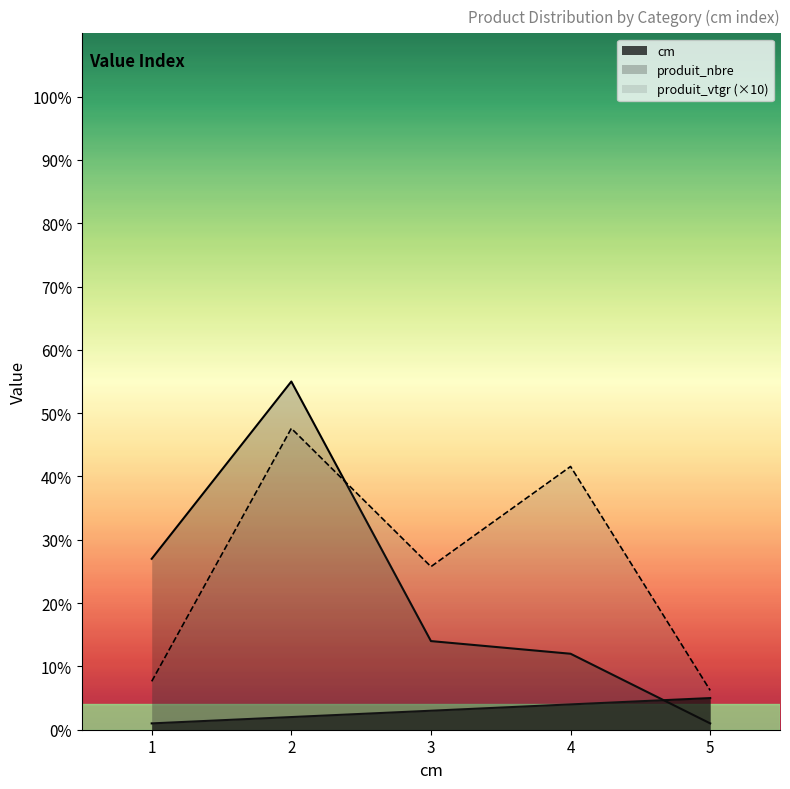

Which category has the highest value across all series?

2